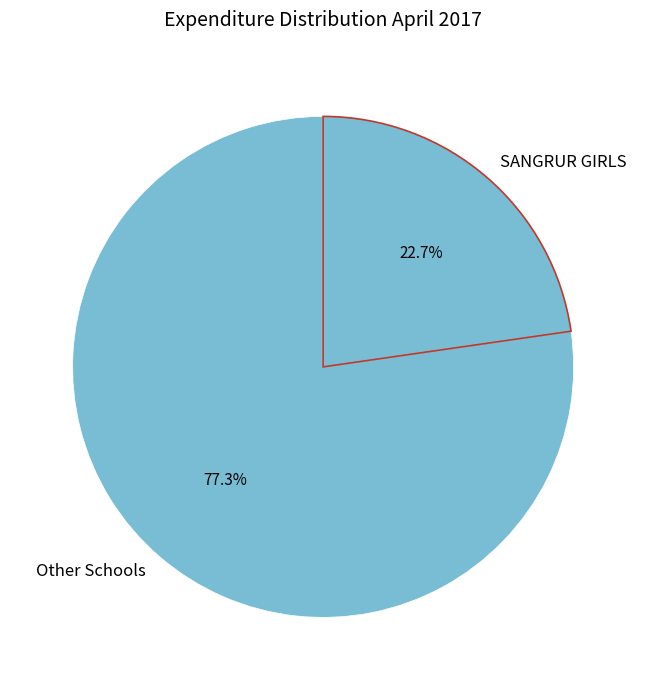

What is the total percentage of Other Schools and SANGRUR GIRLS?

100.0%